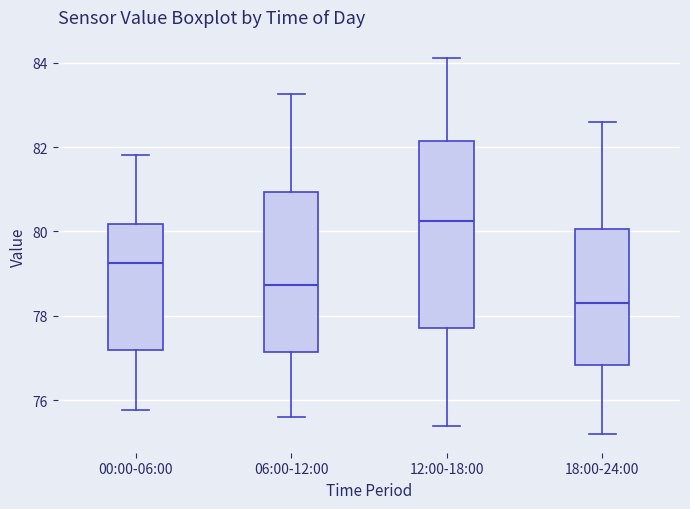

Reading left to right, transcribe this box plot: for each box, give where its median line is, the range the box spans, and where its two whiskers end, as read against the y-axis. The values are not printed on the chart, so give them approximately, as read against the axis.

00:00-06:00: median 79.2, box 77.2 to 80.2, whiskers 75.8 to 81.8
06:00-12:00: median 78.8, box 77.2 to 81.0, whiskers 75.6 to 83.2
12:00-18:00: median 80.2, box 77.8 to 82.2, whiskers 75.4 to 84.2
18:00-24:00: median 78.4, box 76.8 to 80.0, whiskers 75.2 to 82.6